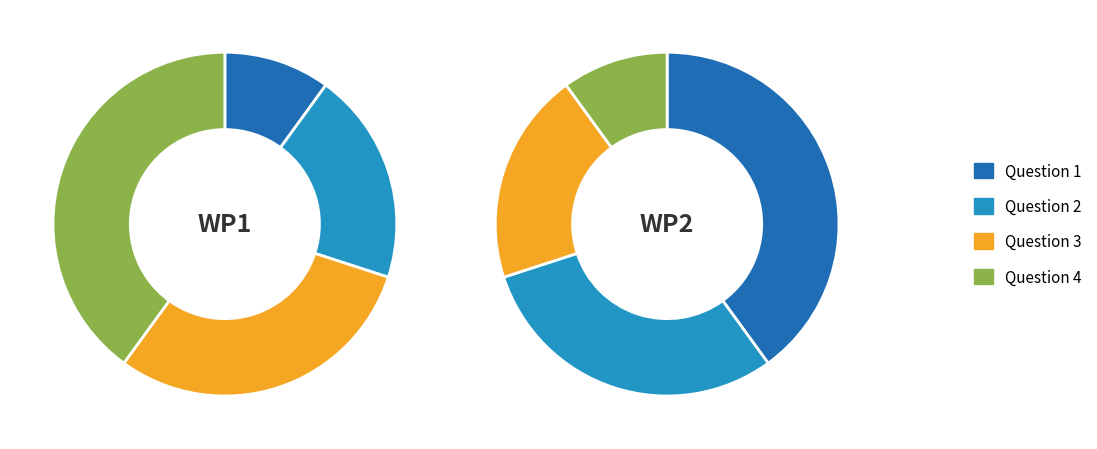

To the nearest percent, what is the difference between the largest and smallest slice percentages?

30%